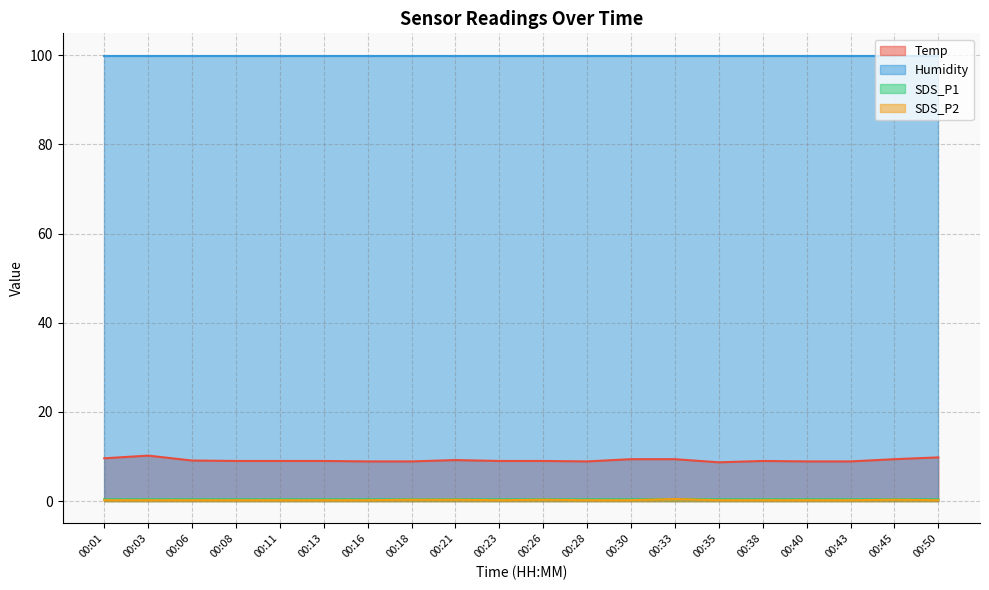

The Temp series shows 13.0 at 00:45. True or false?

False